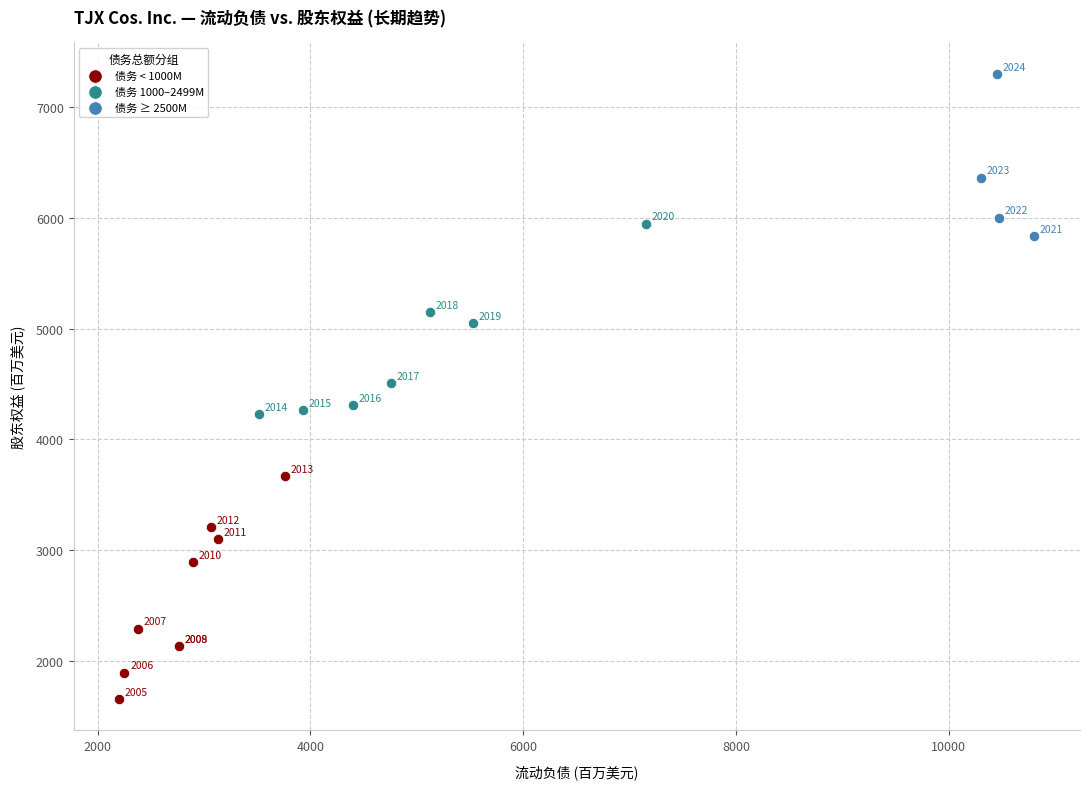

Which series reaches the minimum Y coordinate?

债务 < 1000M